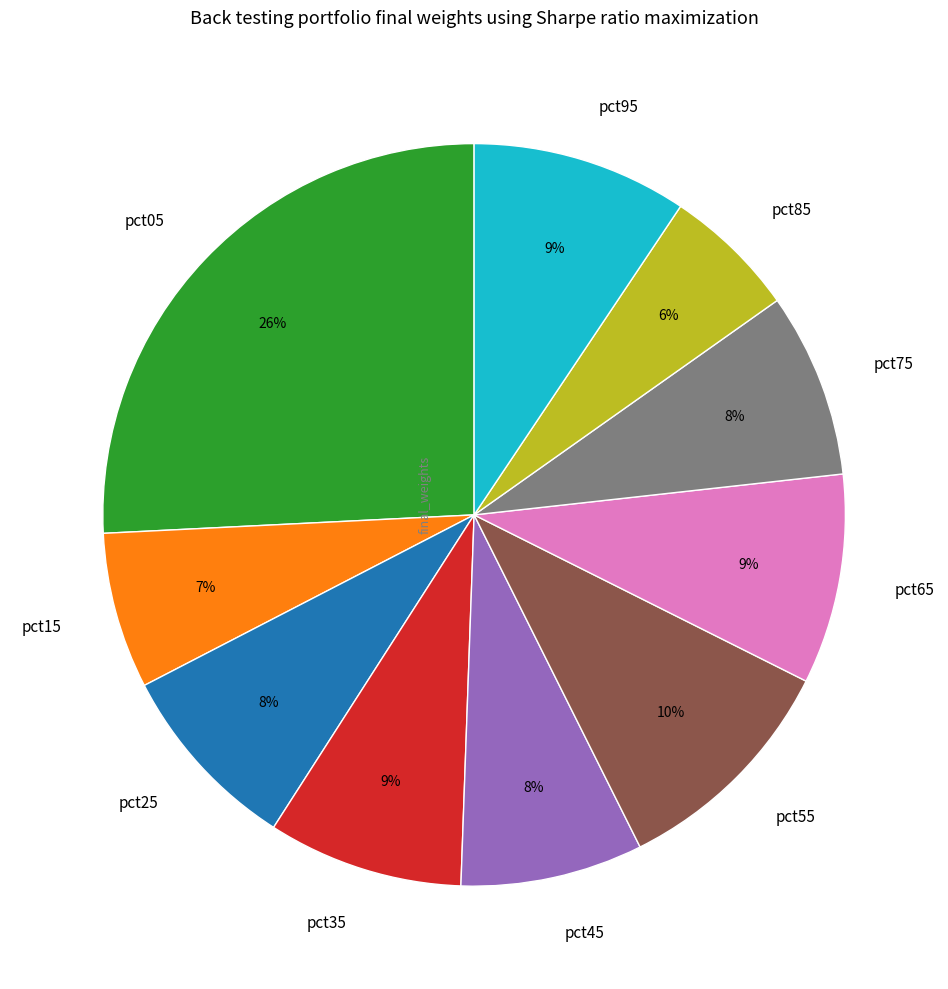

What is the largest slice in the pie chart?

pct05